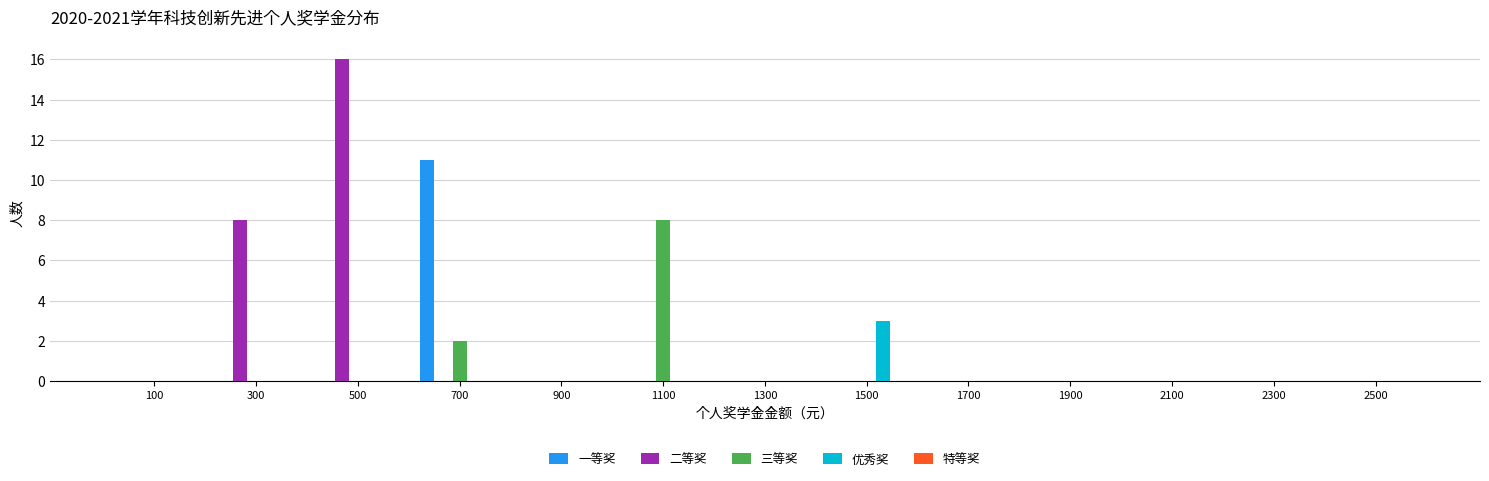

Where is 三等奖 nearest to the value 4?

700